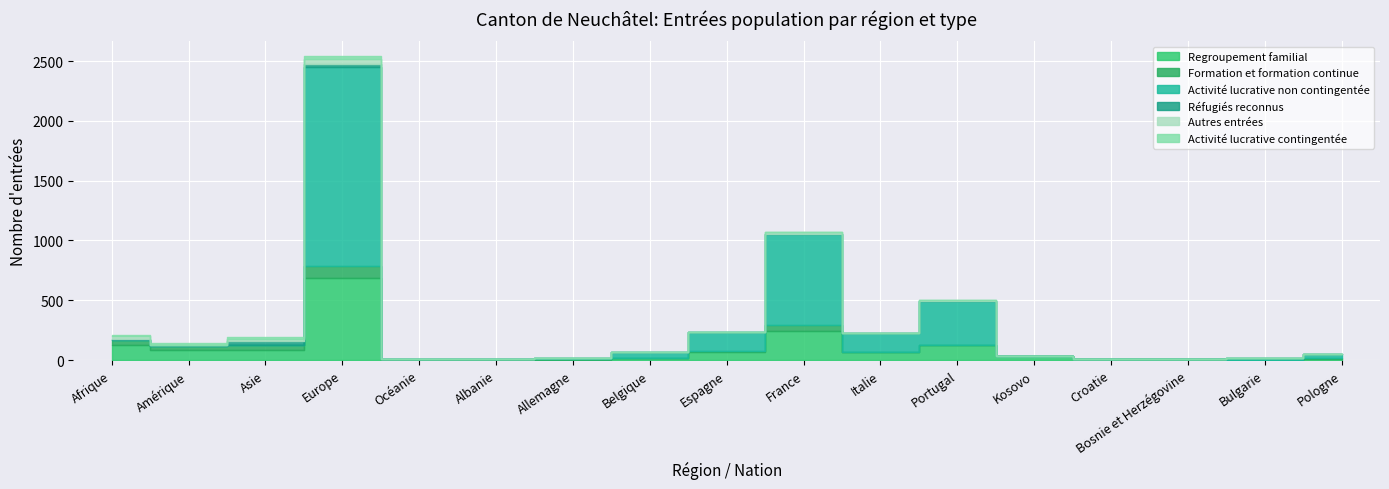

The Réfugiés reconnus series shows 0 at Bosnie et Herzégovine. True or false?

True